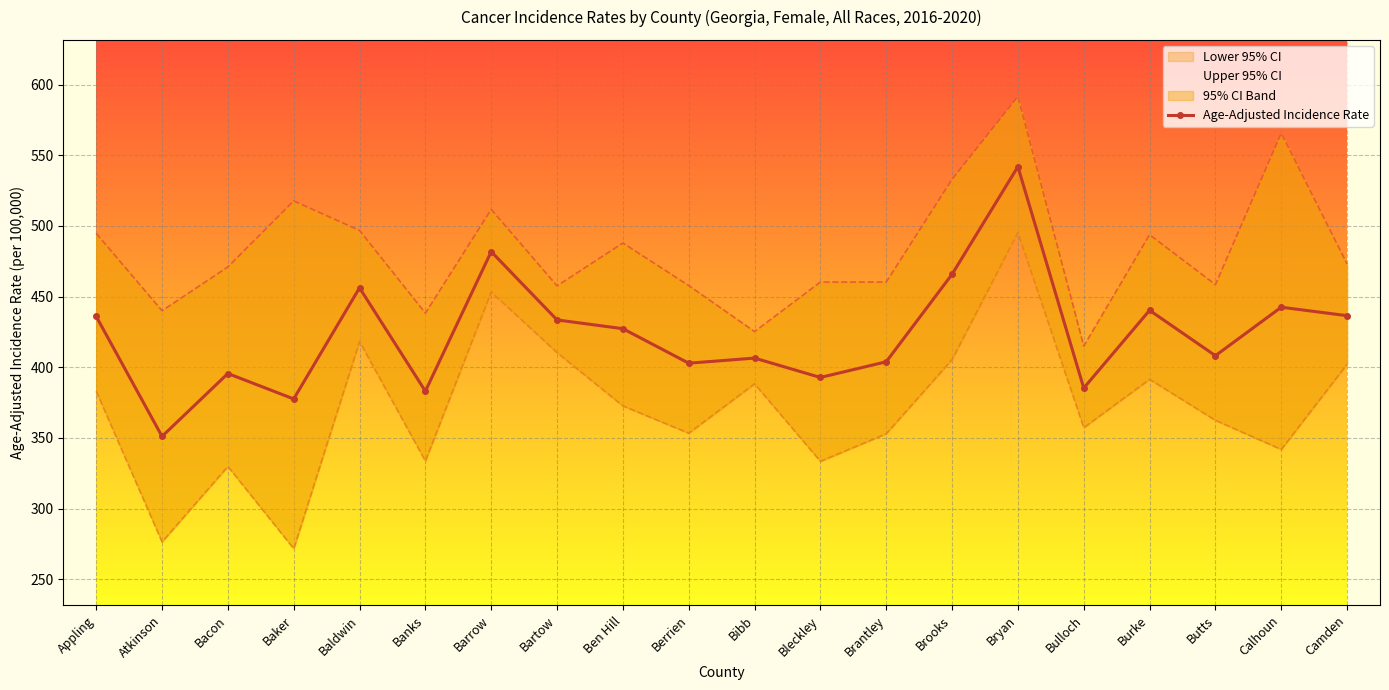

Rank the series by their average value, from lowest to highest.

Lower 95% CI, Age-Adjusted Incidence Rate, Upper 95% CI